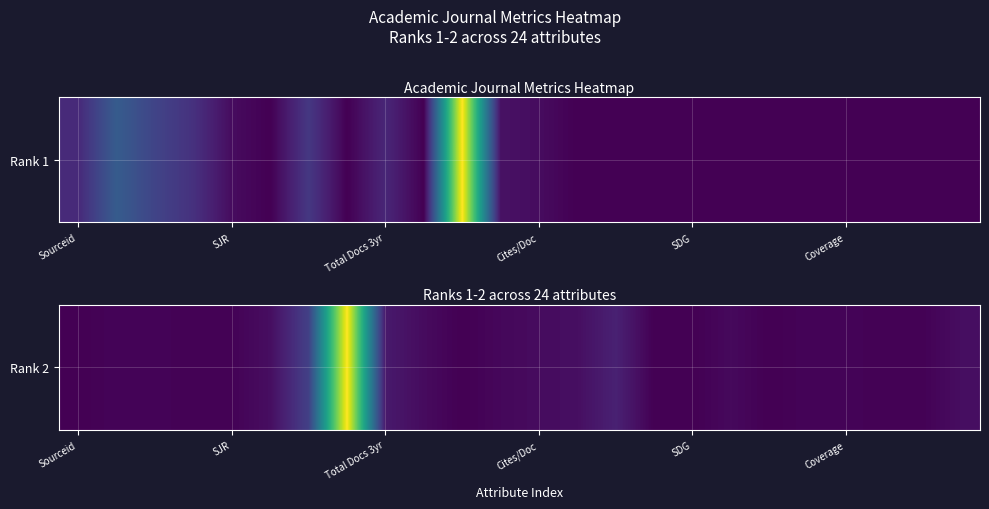

Count the number of values greater than 10.

11